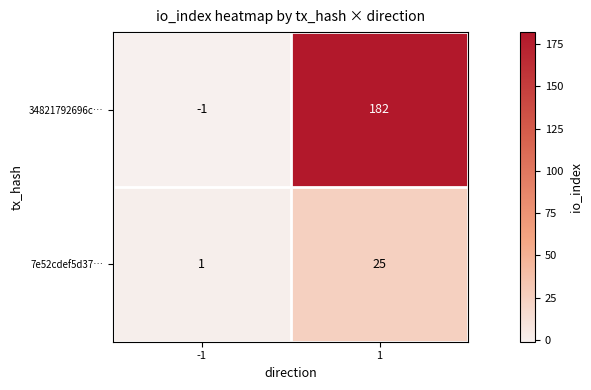

At which category does the chart reach its peak across all series?

1